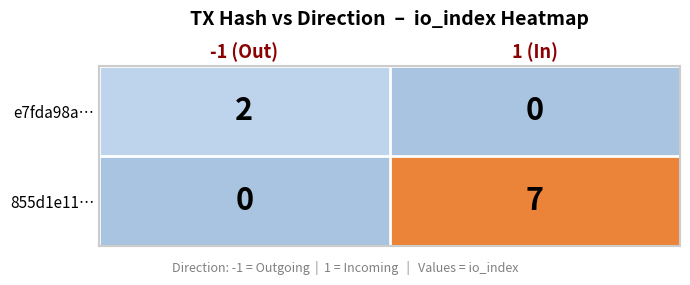

Rank the series by their maximum value, from lowest to highest.

e7fda98a…, 855d1e11…